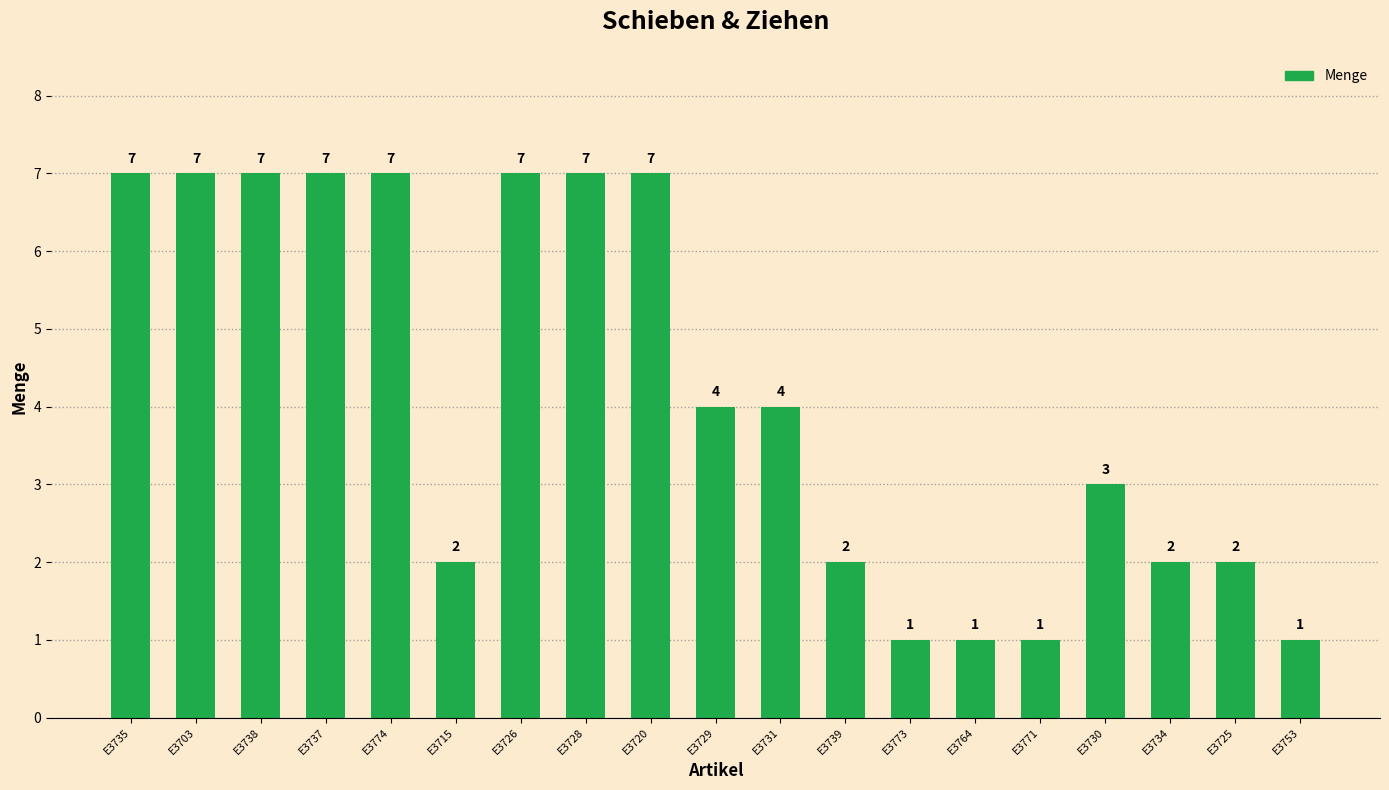

What is the smallest value displayed?

1